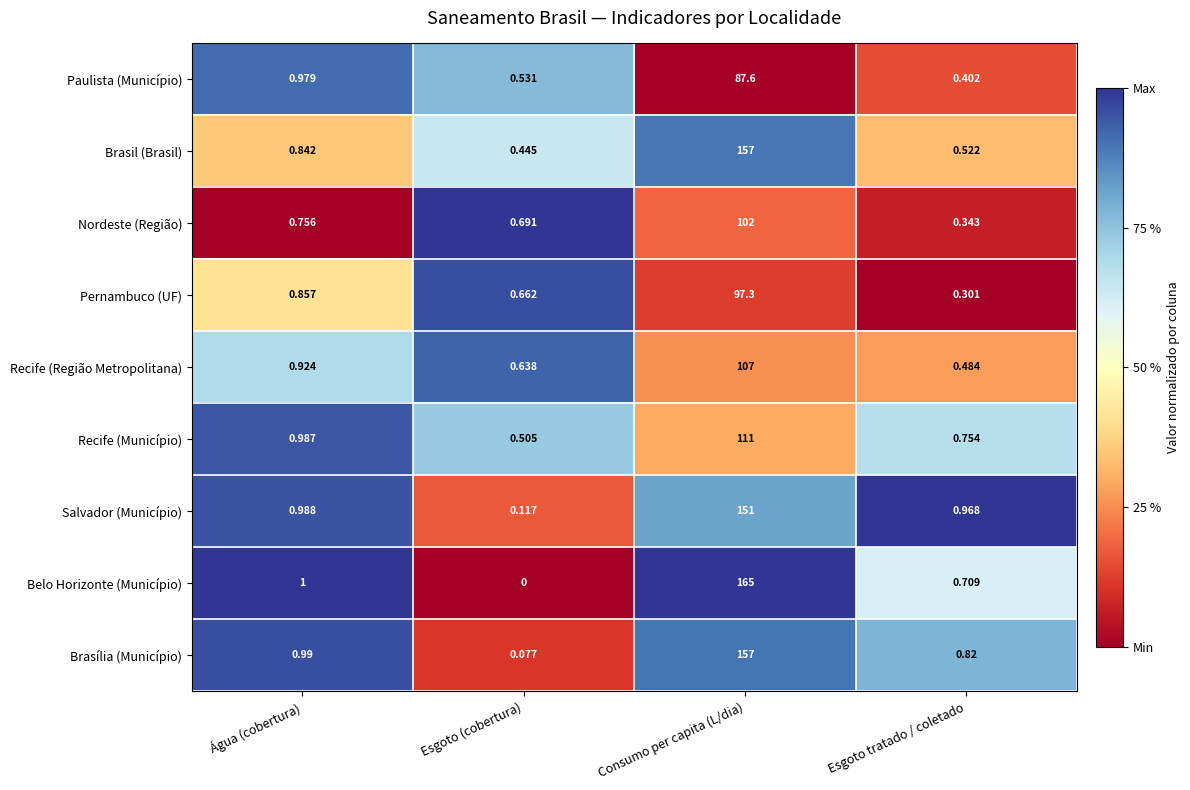

Which category has the highest value across all series?

Consumo per capita (L/dia)